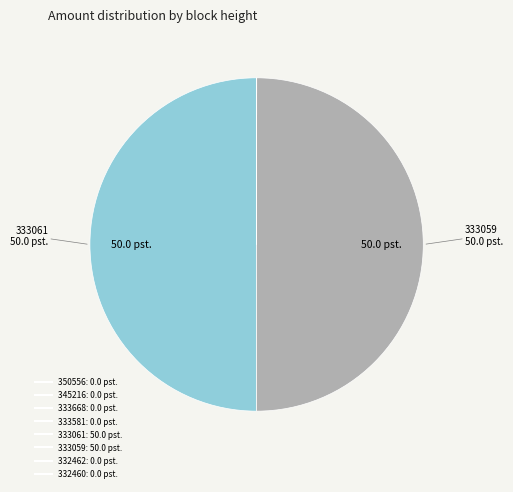

Is it true that 333059 is 50% of the pie?

True